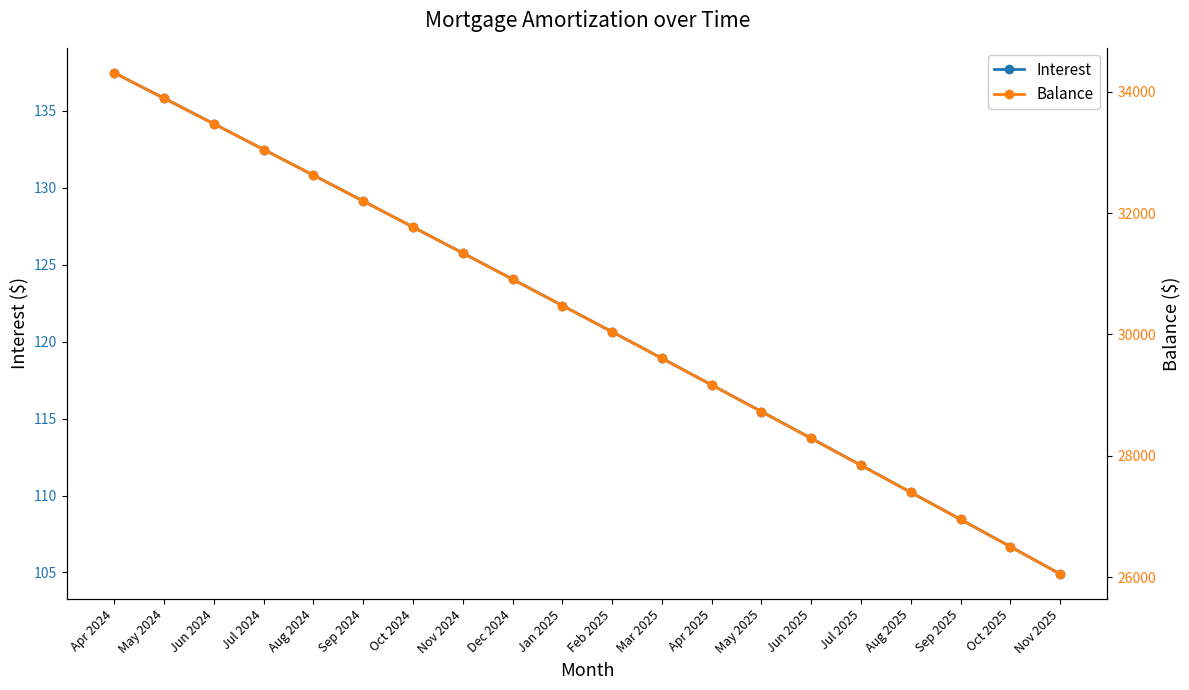

What is the difference between the maximum and minimum values in the Interest series?

32.6